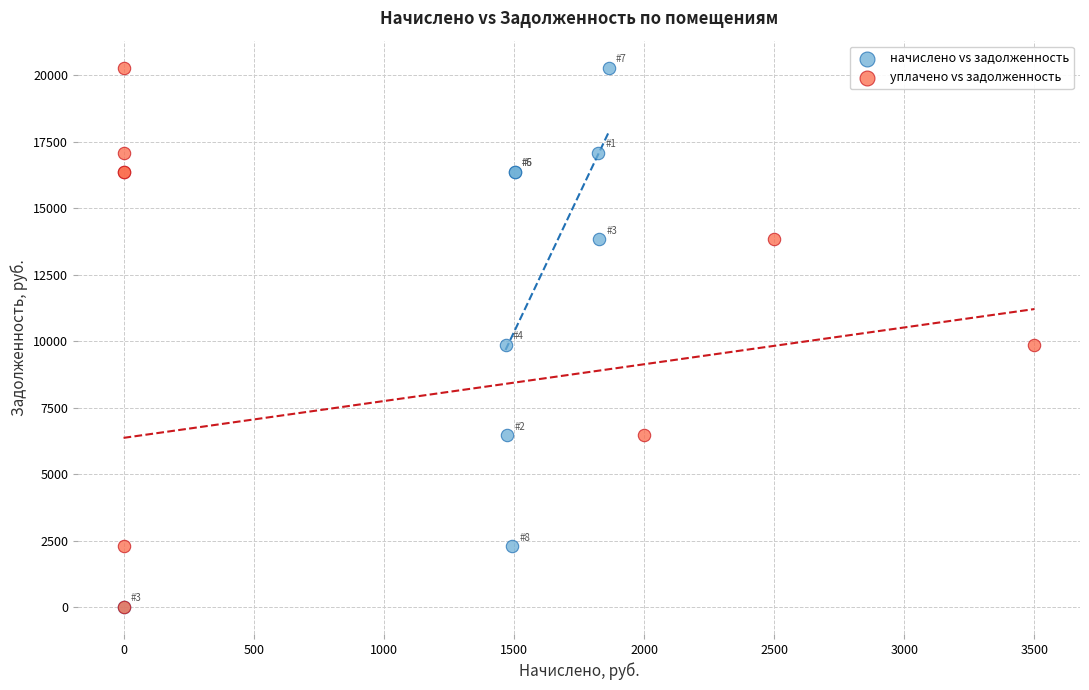

What are all the series names shown in the legend?

начислено vs задолженность, уплачено vs задолженность